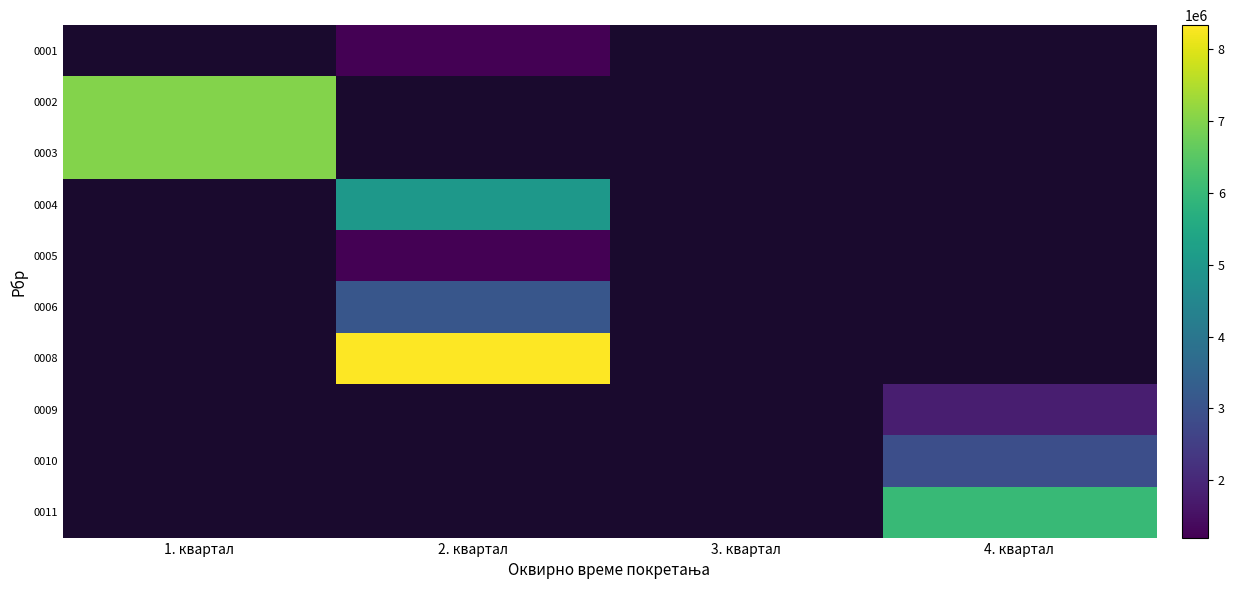

Is the value of 0005 at 4. квартал greater than the value of 0002 at 4. квартал?

No